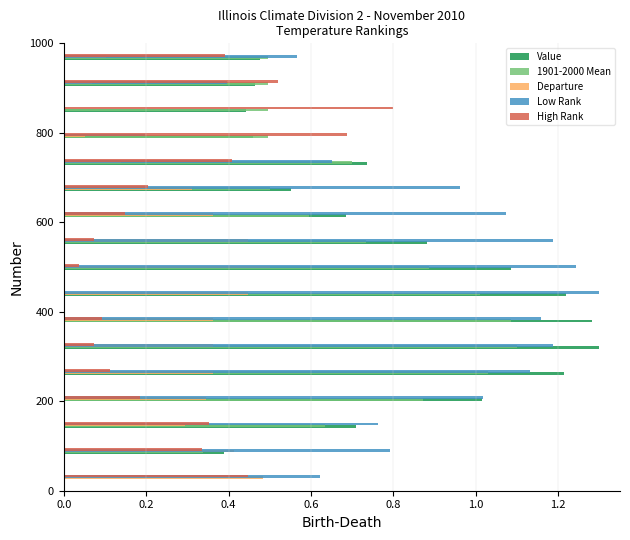

Which series has the largest total across all categories?

Low Rank